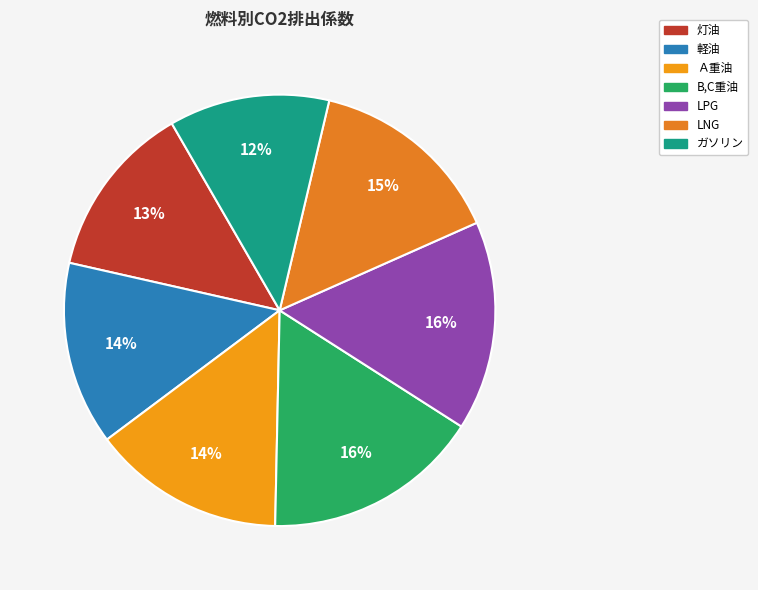

Does 軽油 account for over 50% of the chart?

No